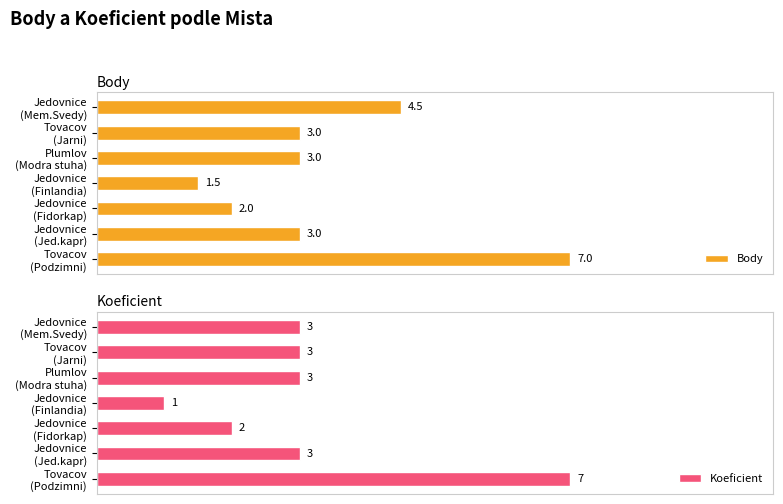

How many values in the Koeficient series are below 3?

2